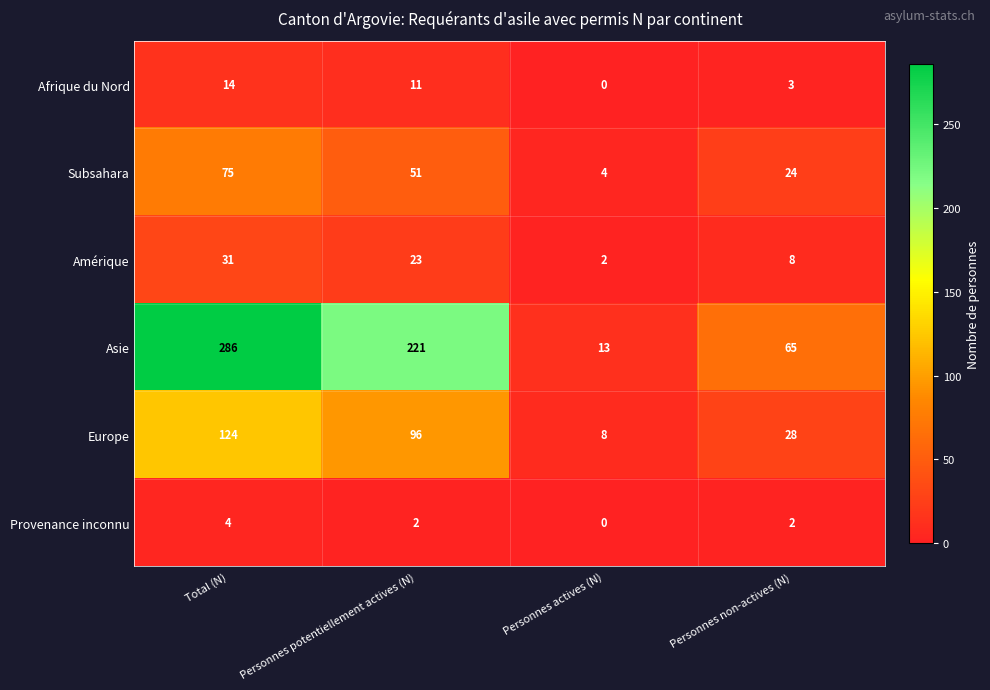

Read the Europe value at Personnes actives (N), to the nearest 10.

10